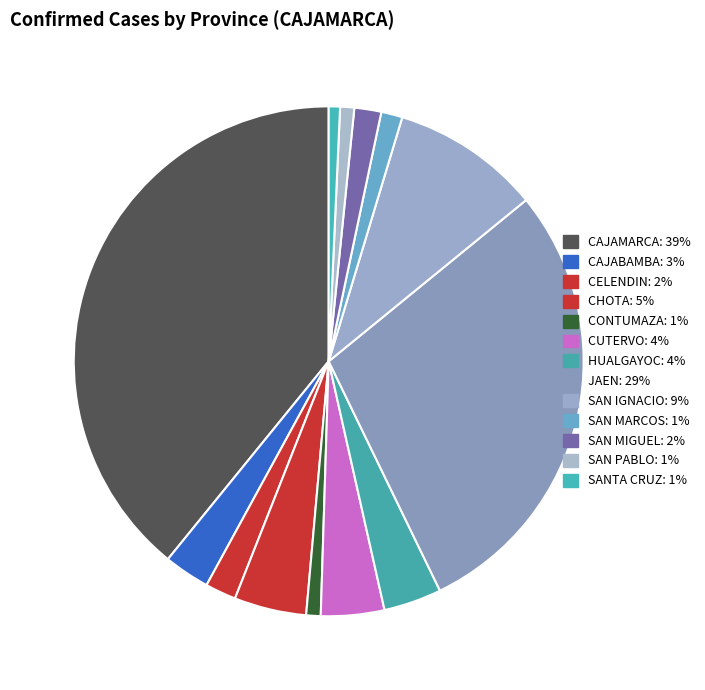

How many segments does this pie chart have?

13